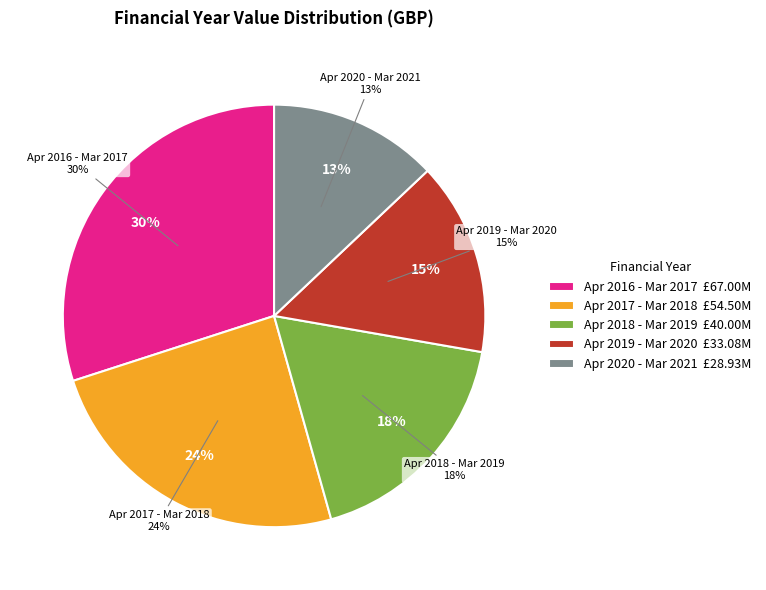

Is it true that April 2019 - March 2020 is 15% of the pie?

True